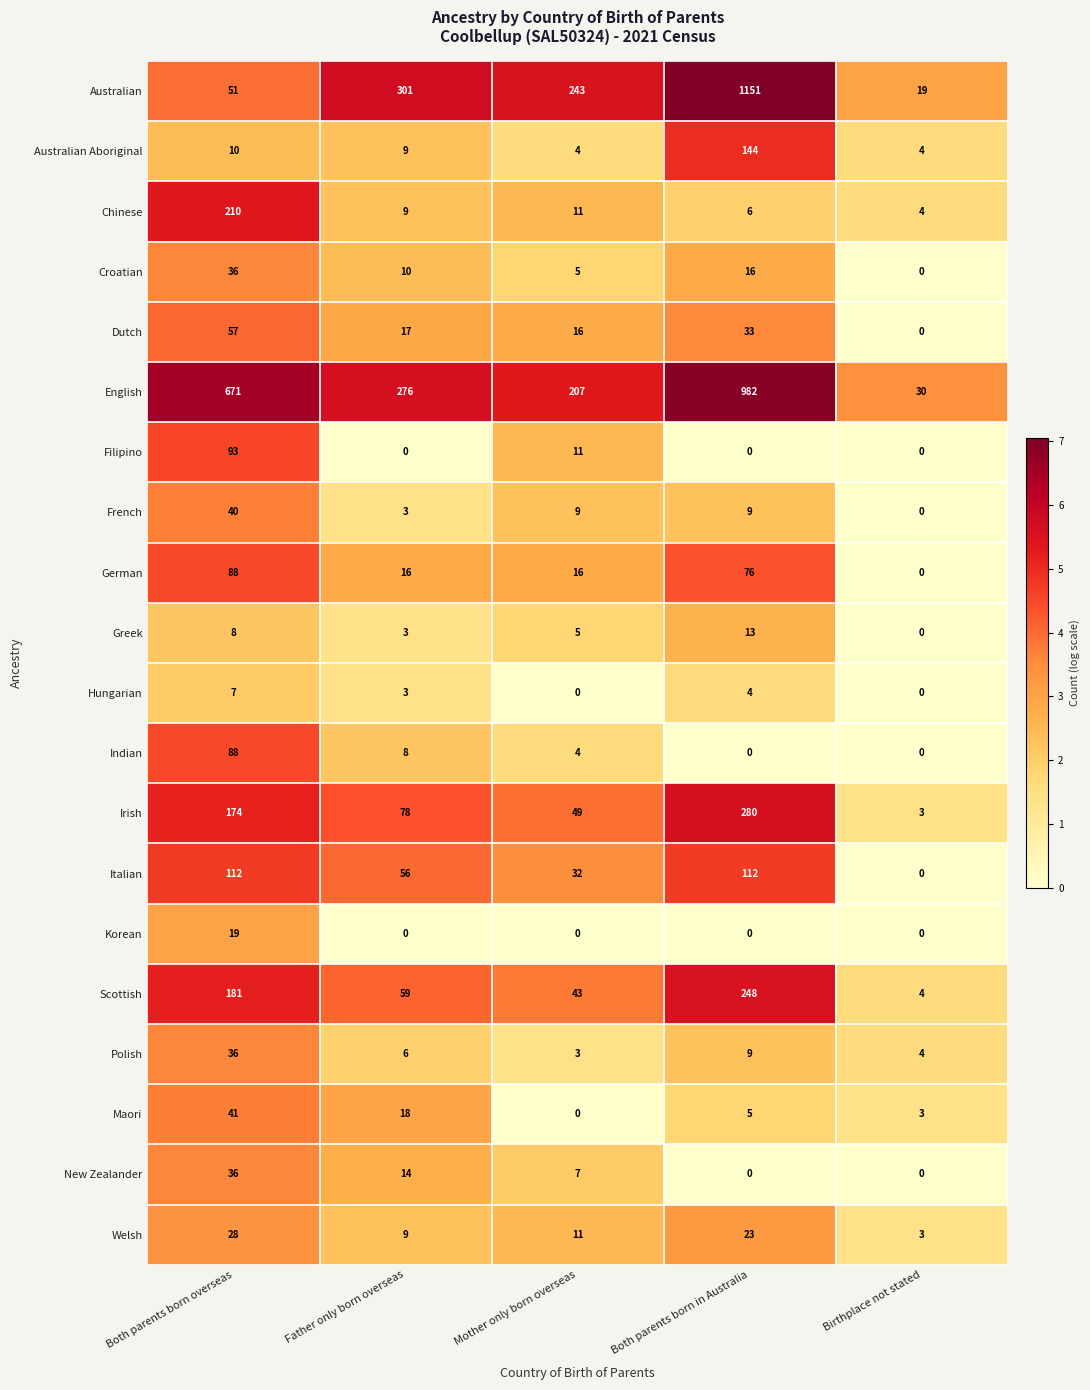

What is the total value across all series at Birthplace not stated?

74